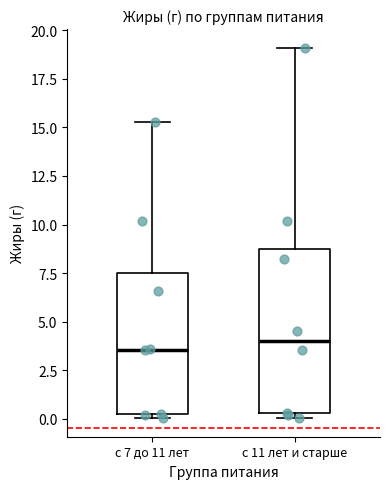

Reading left to right, transcribe this box plot: for each box, give where its median line is, the range the box spans, and where its two whiskers end, as read against the y-axis. The values are not printed on the chart, so give them approximately, as read against the axis.

с 7 до 11 лет: median 3.5, box 0.0 to 7.5, whiskers 0.0 (just below the box's lower edge) to 15.5
с 11 лет и старше: median 4.0, box 0.5 to 8.5, whiskers 0.0 to 19.0